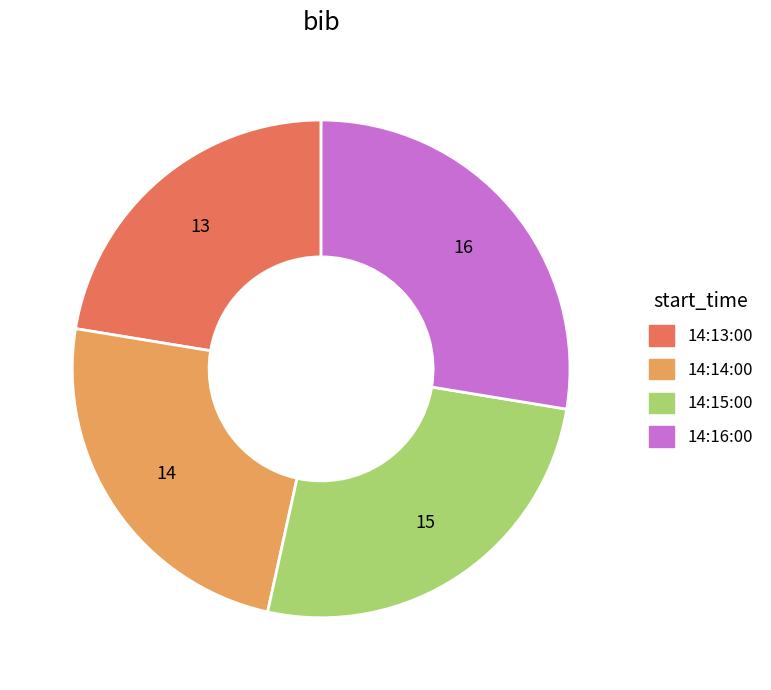

Rank the categories by value from highest to lowest.

14:16:00, 14:15:00, 14:14:00, 14:13:00